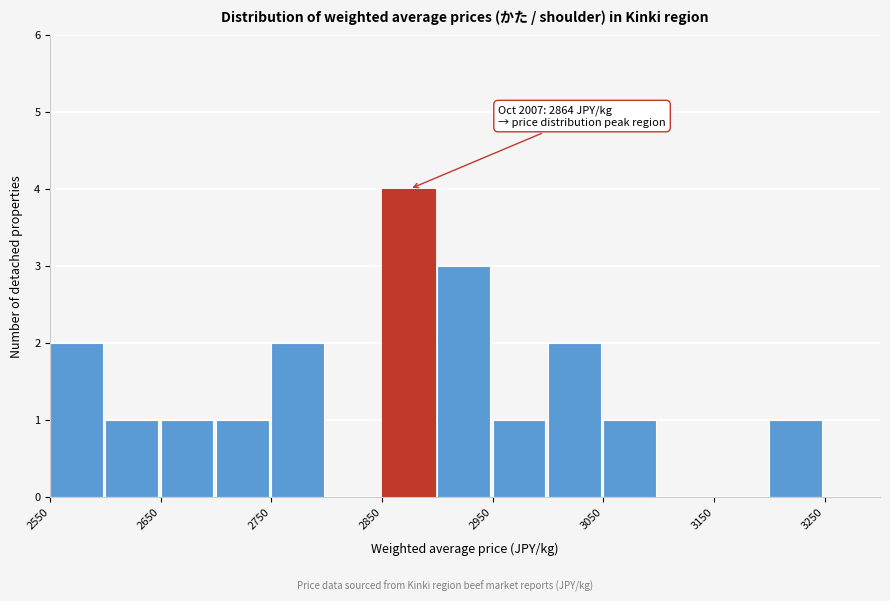

Which range on the x-axis has the tallest bar?

2850 to 2900